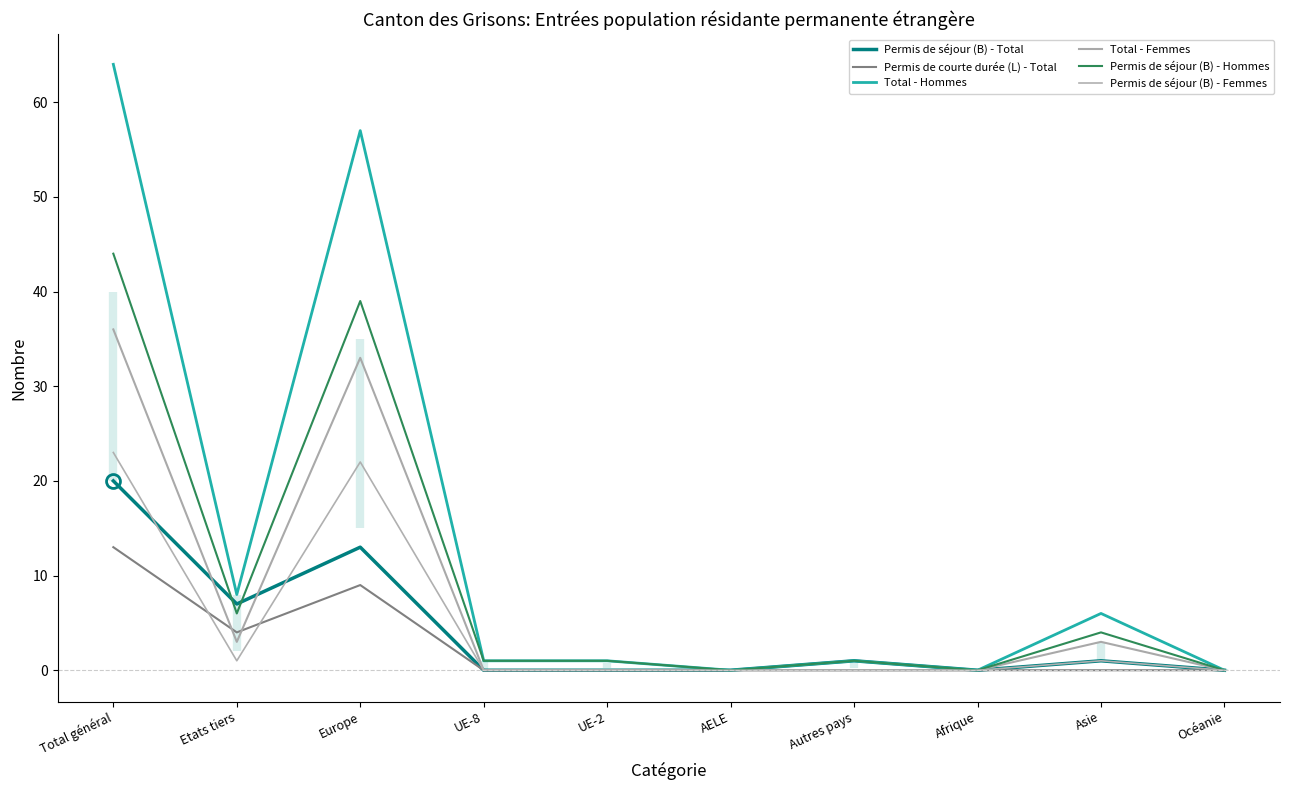

Reading left to right, list all the values displayed in this chart.

Permis de séjour (B) - Total: 20	7	13	0	0	0	1	0	1	0
Permis de courte durée (L) - Total: 13	4	9	0	0	0	0	0	0	0
Total - Hommes: 64	8	57	1	1	0	1	0	6	0
Total - Femmes: 36	3	33	0	0	0	0	0	3	0
Permis de séjour (B) - Hommes: 44	6	39	1	1	0	1	0	4	0
Permis de séjour (B) - Femmes: 23	1	22	0	0	0	0	0	1	0